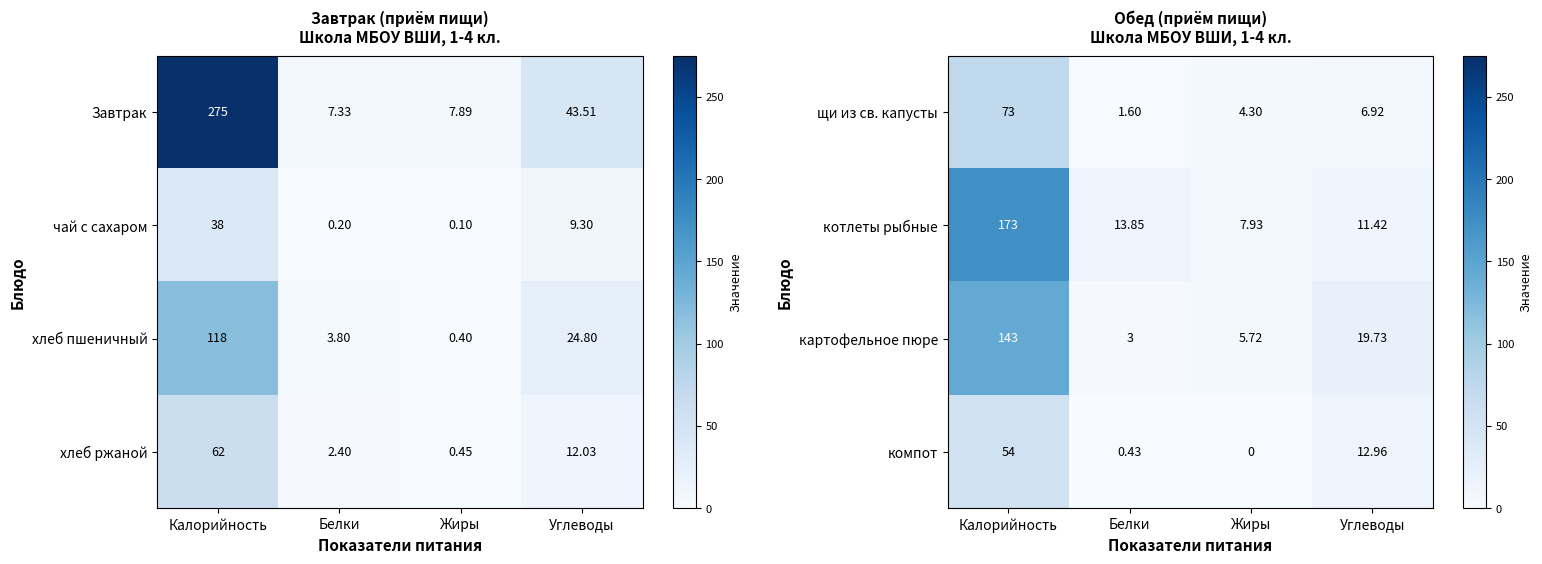

True or false: картофельное пюре has a value of 3.0 at Белки.

True